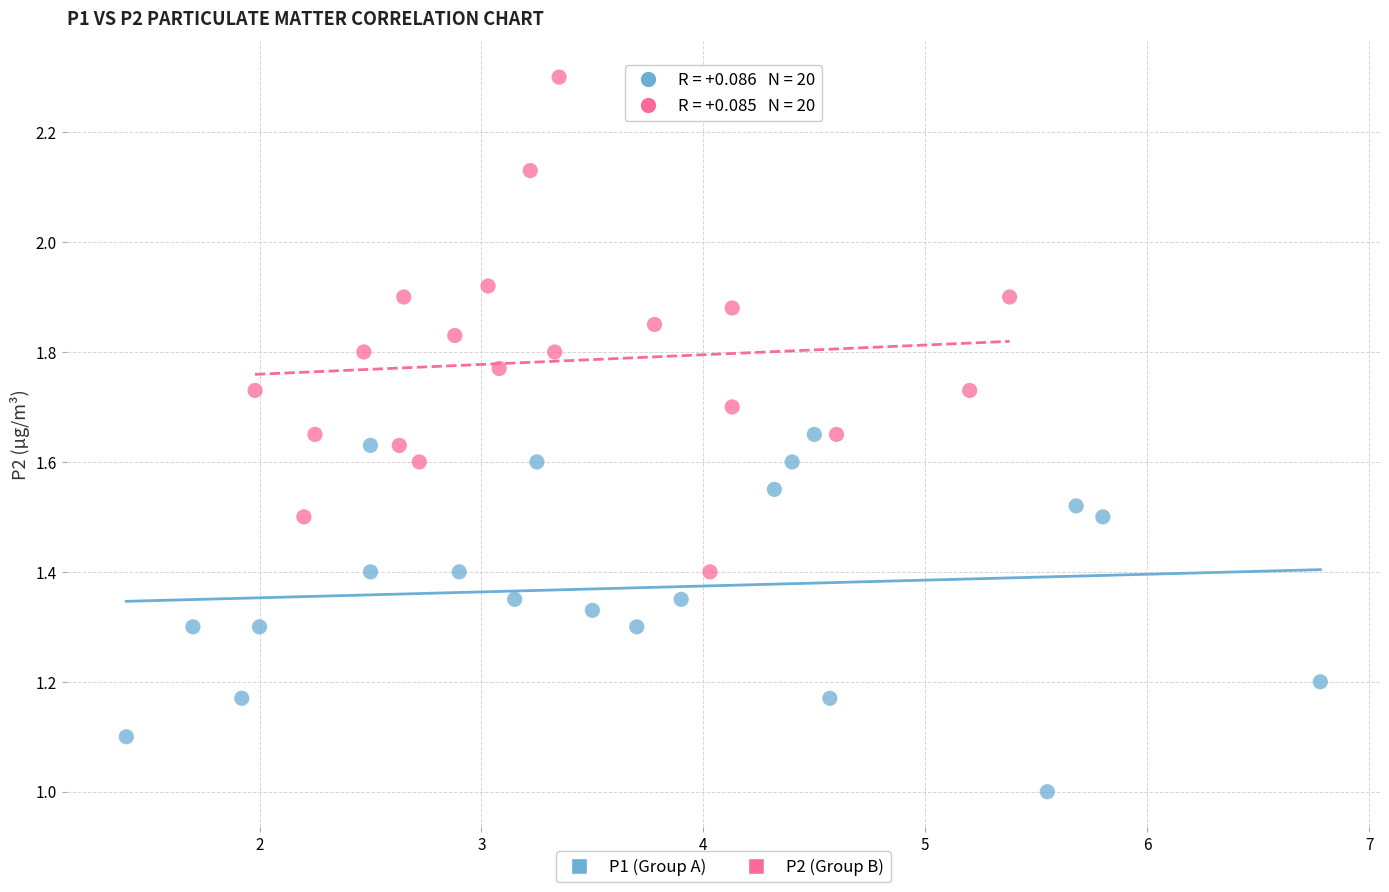

Which series reaches the minimum Y coordinate?

P1 (Group A)